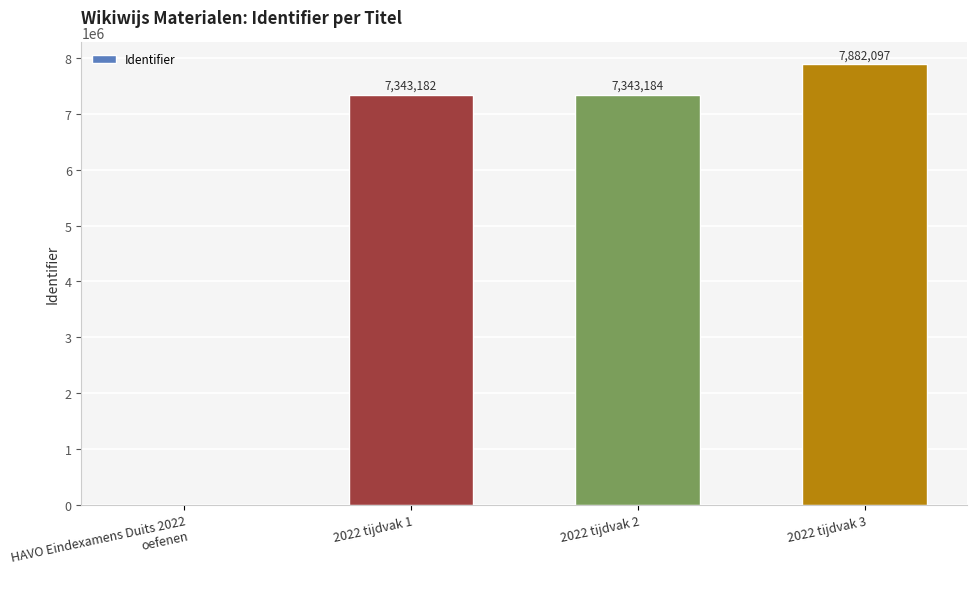

What is the difference between the values at 2022 tijdvak 1 and HAVO Eindexamens Duits 2022 oefenen?

7343182